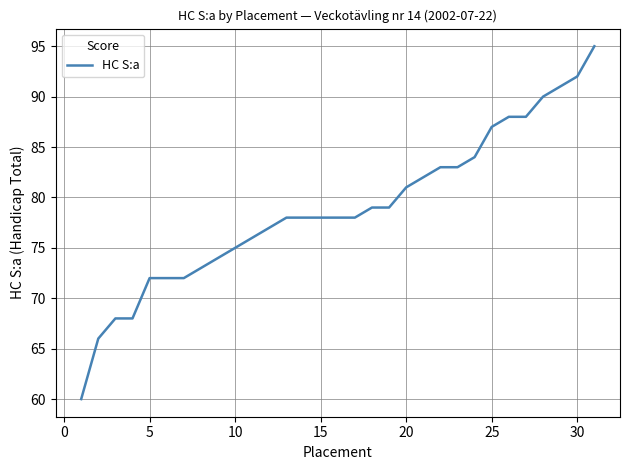

What is the smallest value displayed?

60